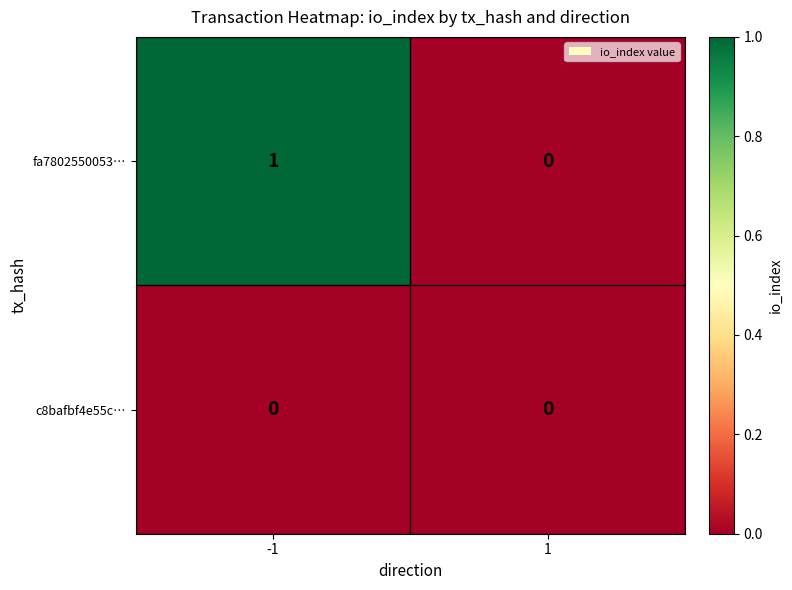

List the series in order of their peak value, highest first.

fa7802550053…, c8bafbf4e55c…